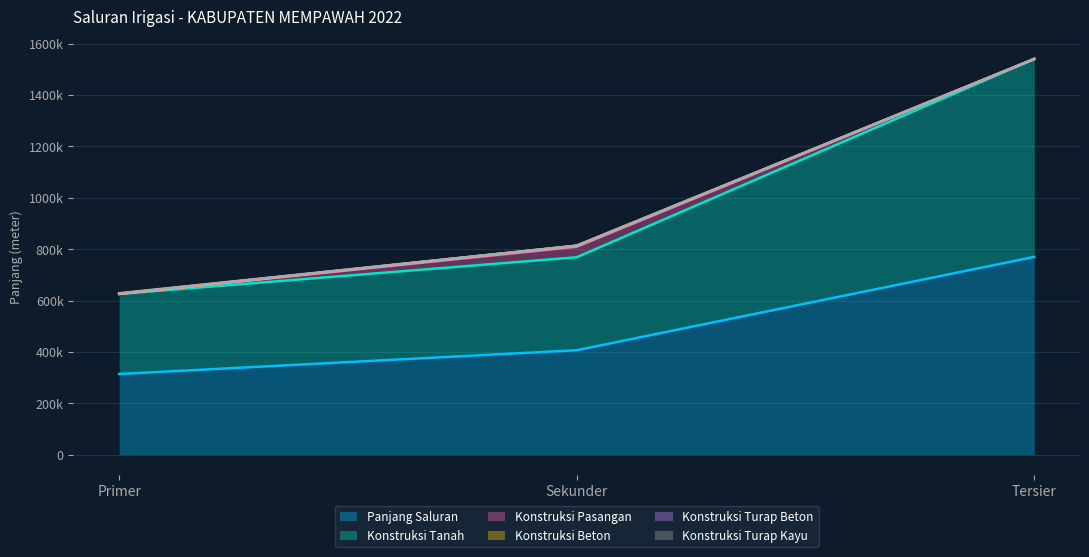

What position from the right is Primer?

3